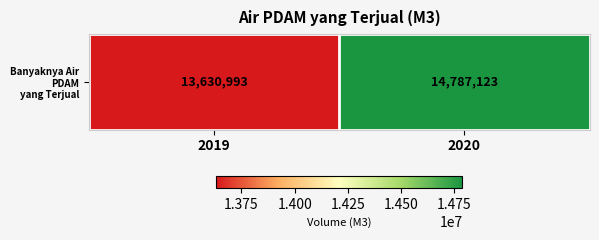

True or false: the data shows 22103289 at 2019.

False